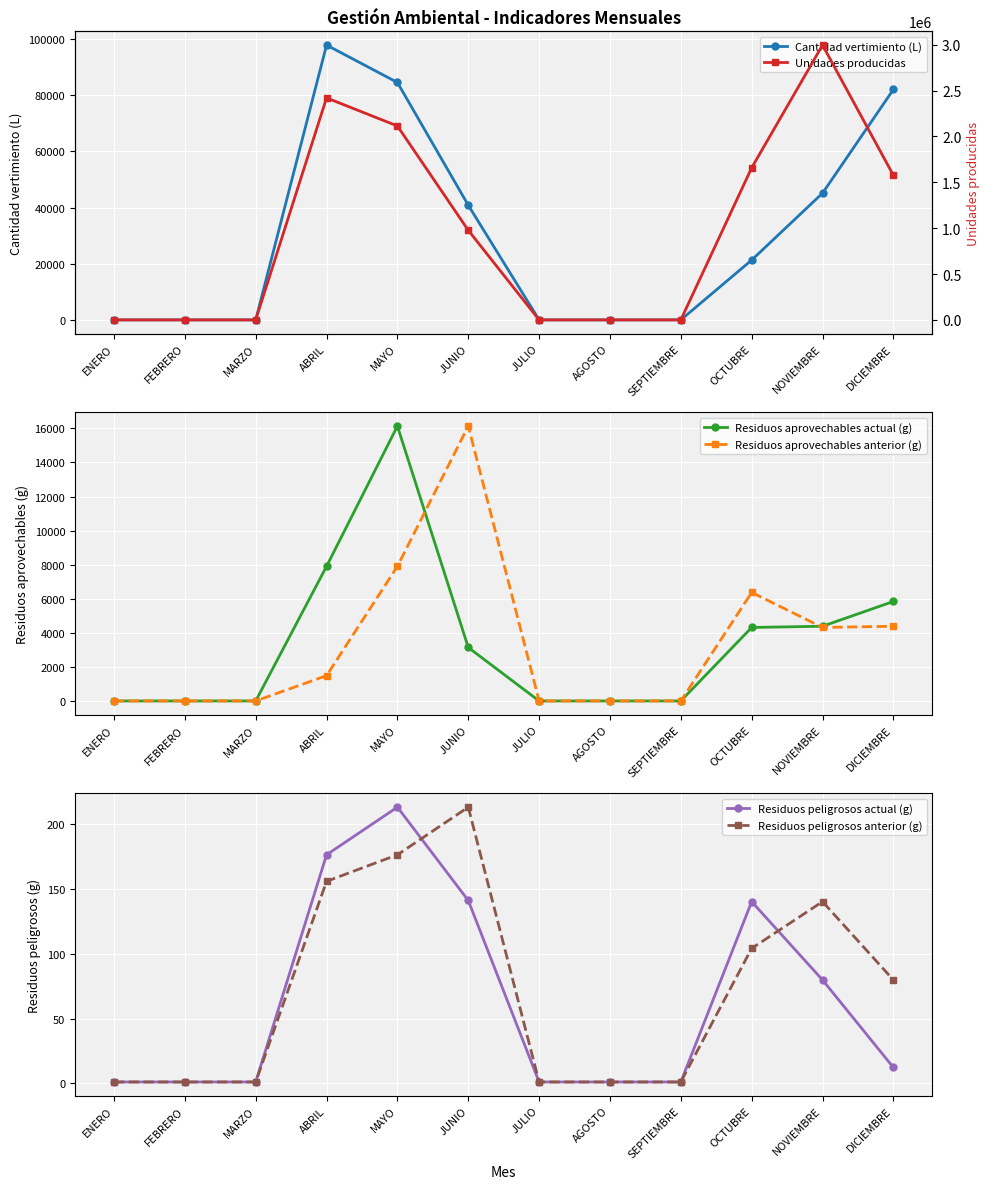

Which series has the largest range (max minus min)?

Unidades producidas